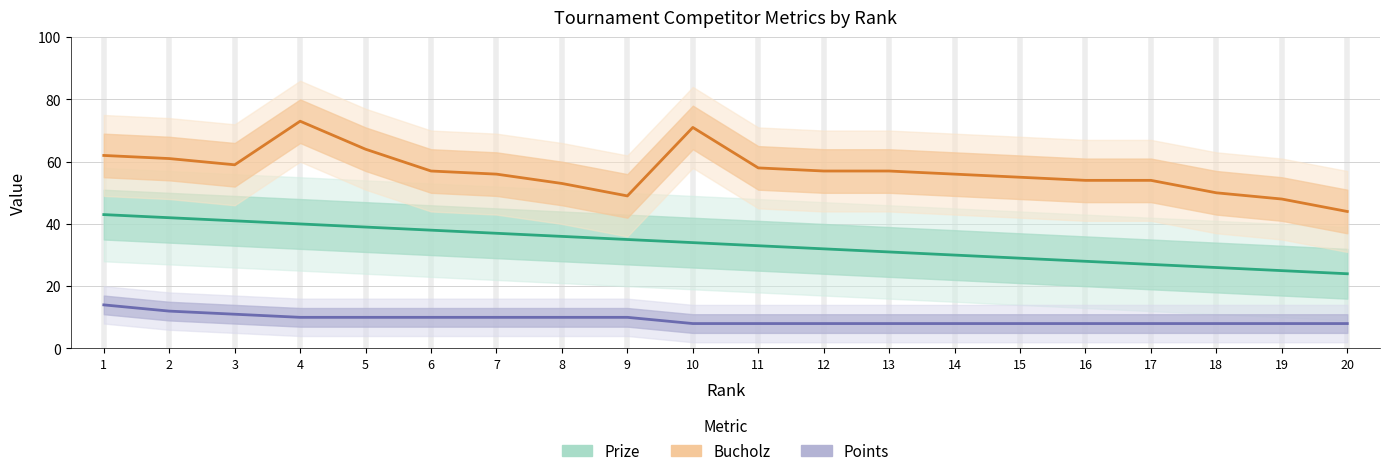

What is the total value across all series at 11?

99